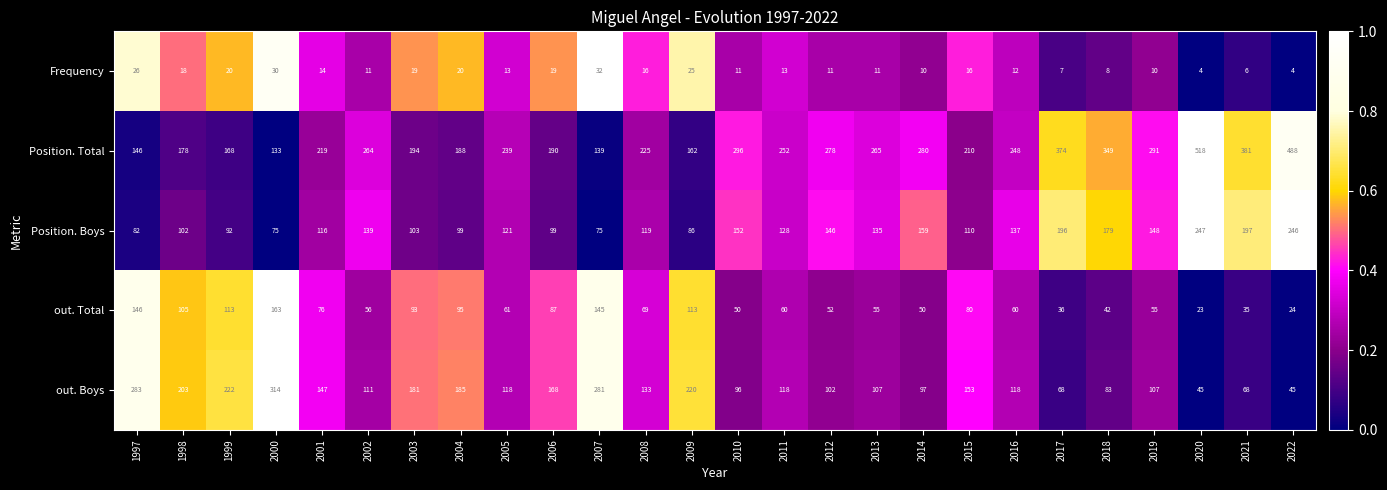

The out. Boys series shows 74 at 2019. True or false?

False